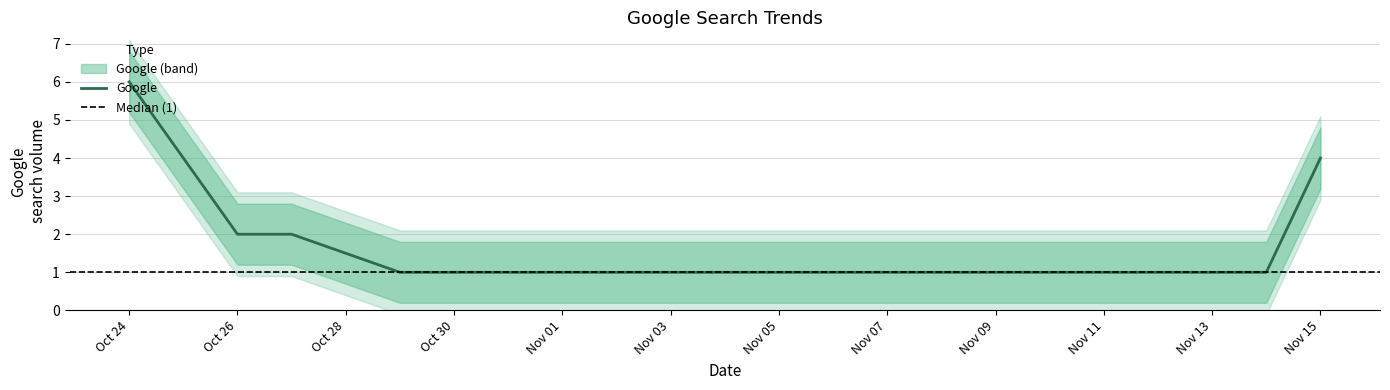

True or false: Google has a value of 0 at Nov 11.

False